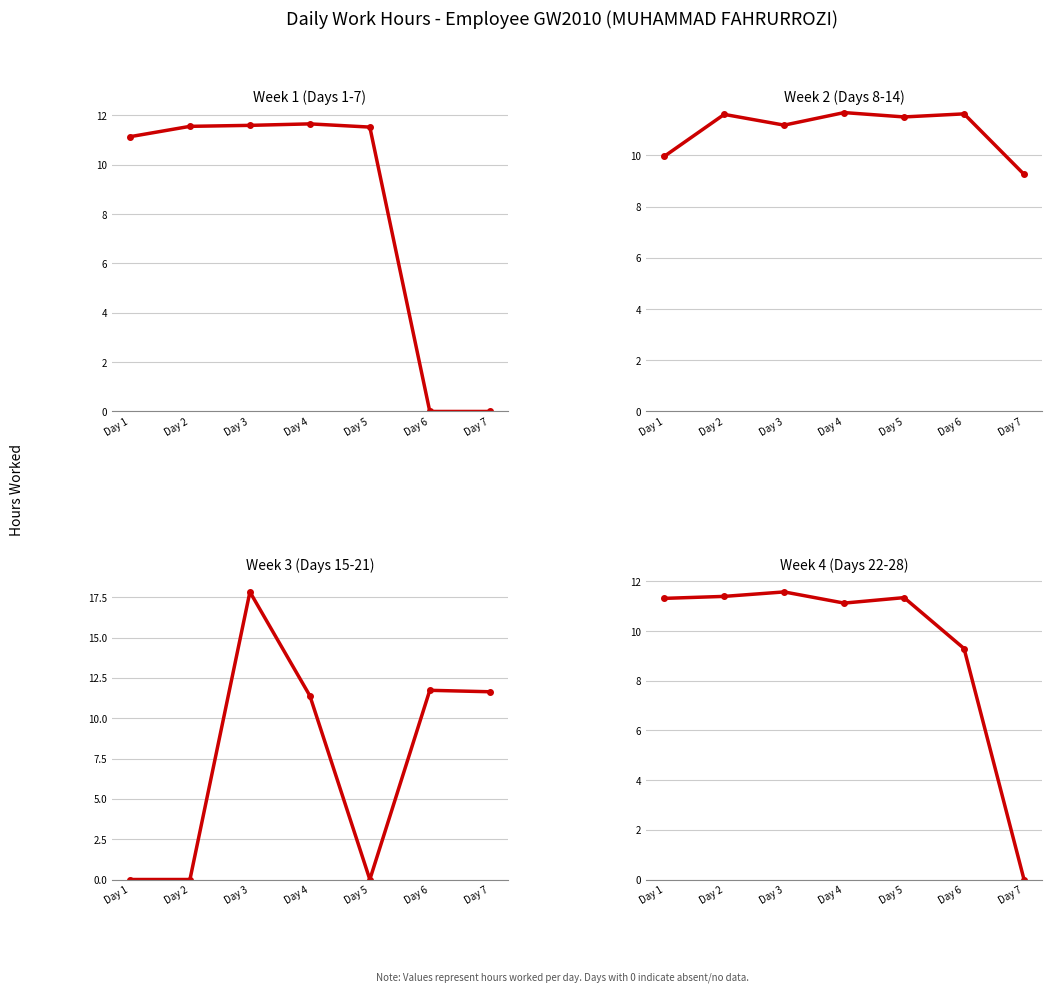

Is this an area chart (filled region under the line)?

No